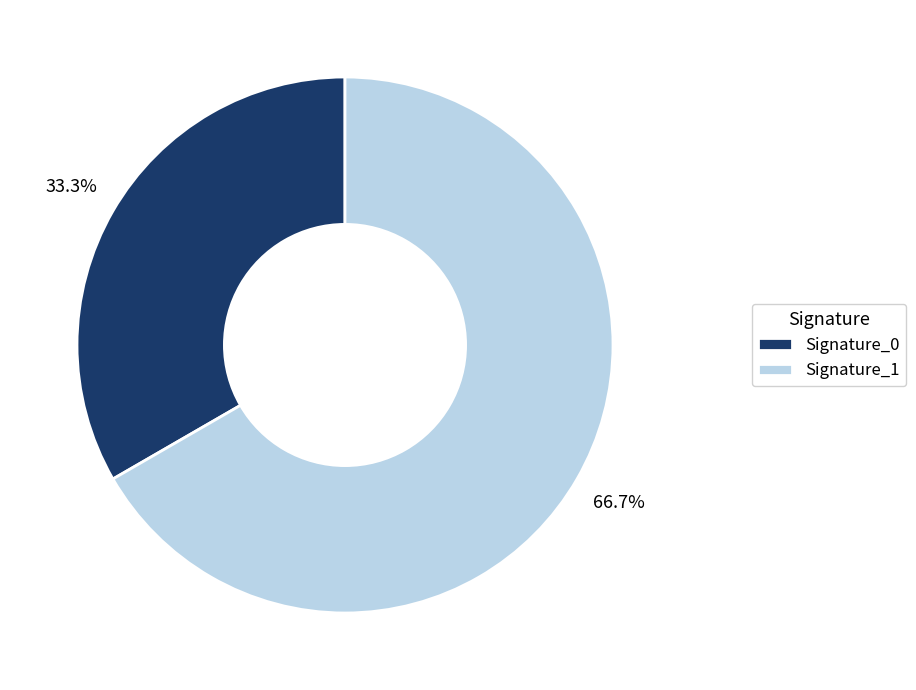

Which slice is the smallest?

Signature_0